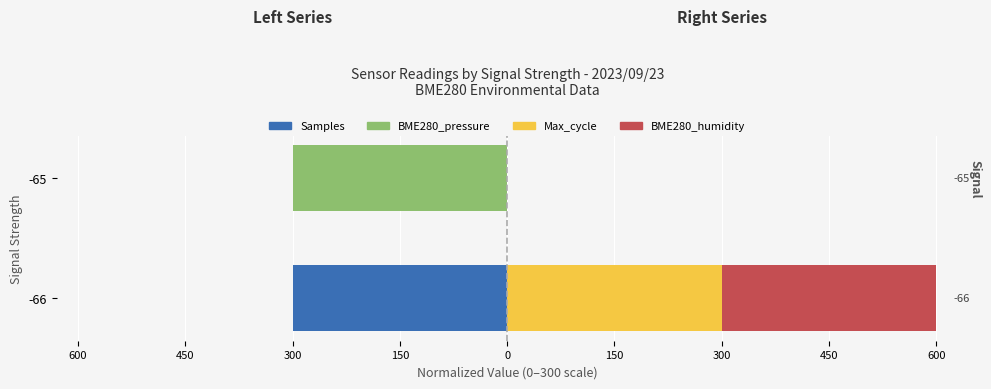

What is the difference between the maximum and minimum values in the Samples series?

300